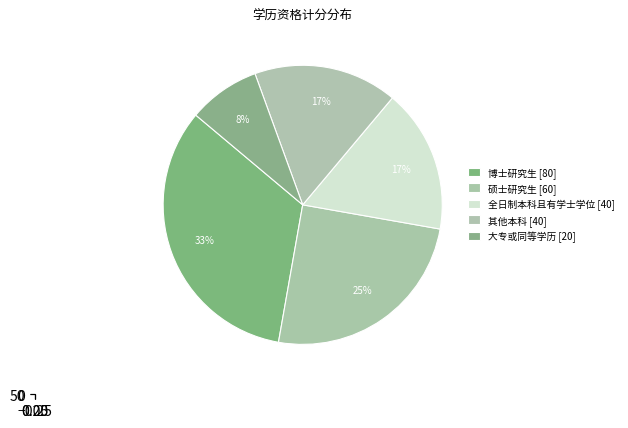

The 博士研究生 slice represents 33% of the pie. True or false?

True